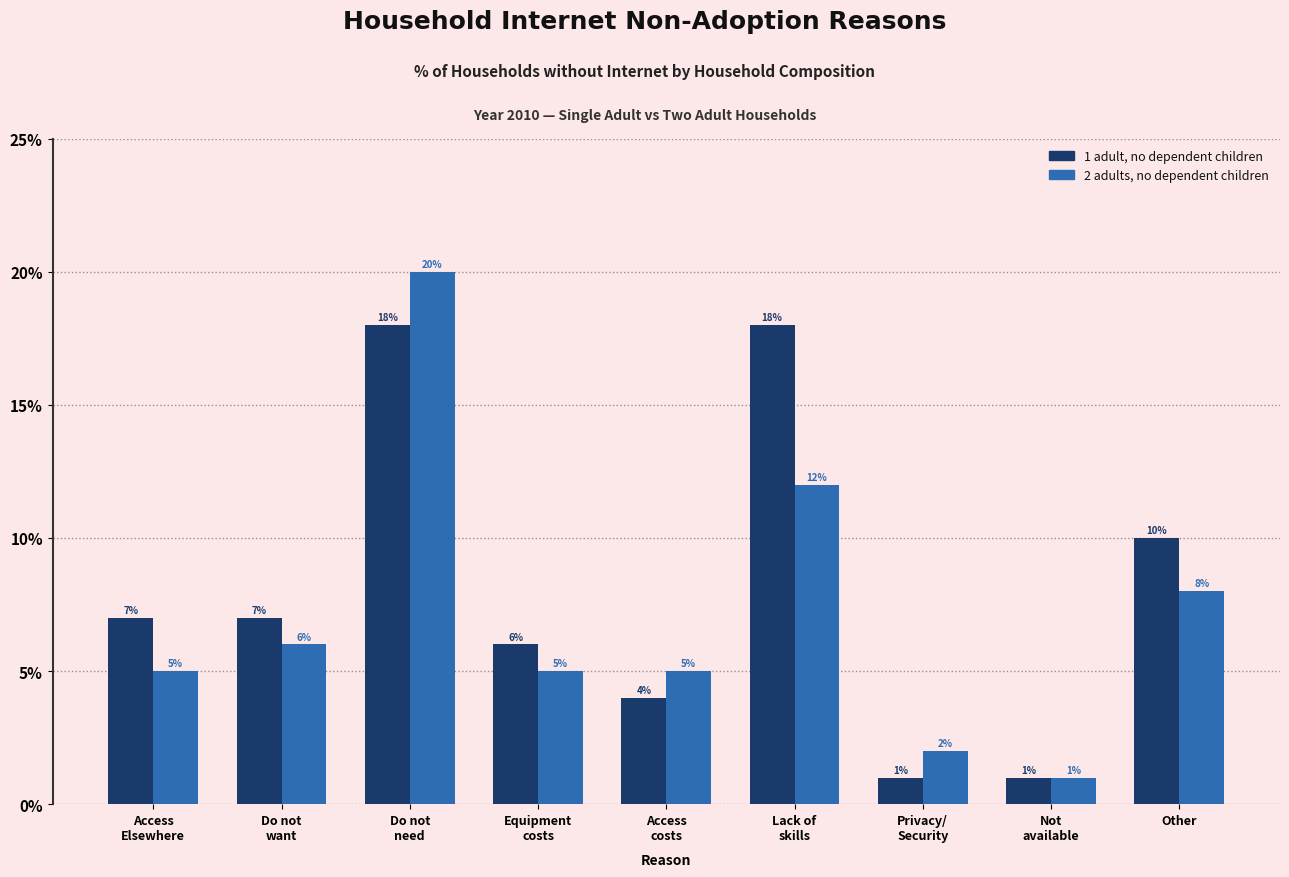

Reading left to right, what are all the values shown in this chart?

1 adult, no dependent children: 7	7	18	6	4	18	1	1	10
2 adults, no dependent children: 5	6	20	5	5	12	2	1	8